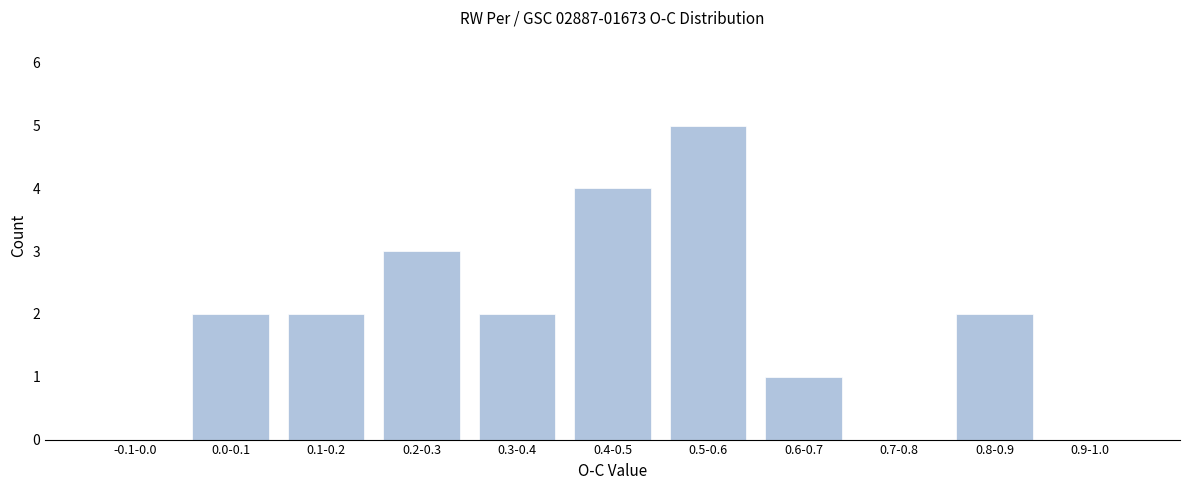

Reading left to right, what are all the values shown in this chart?

-0.1-0.0=0	0.0-0.1=2	0.1-0.2=2	0.2-0.3=3	0.3-0.4=2	0.4-0.5=4	0.5-0.6=5	0.6-0.7=1	0.7-0.8=0	0.8-0.9=2	0.9-1.0=0